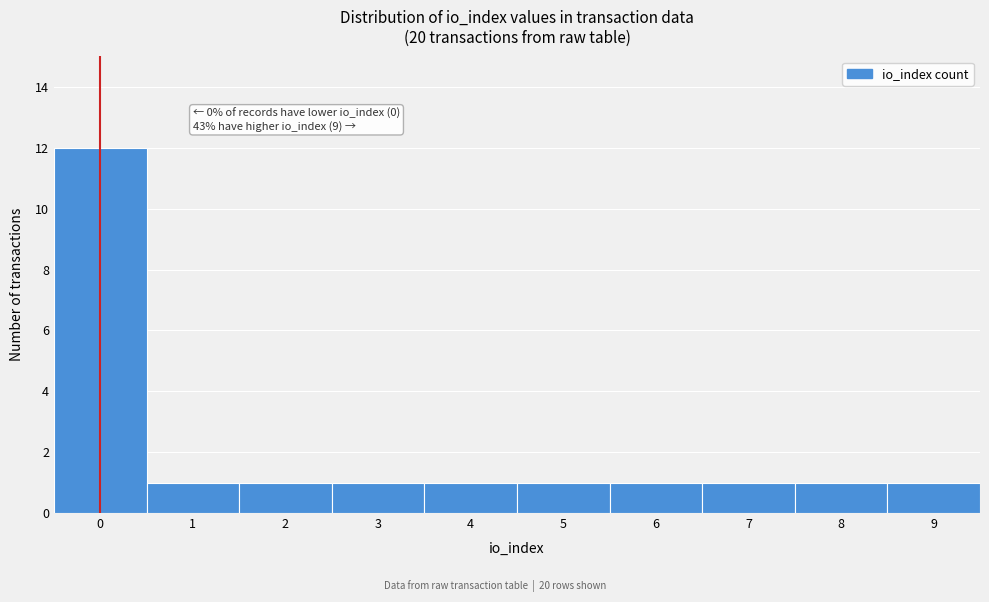

Which range on the x-axis has the tallest bar?

-0.5 to 0.5